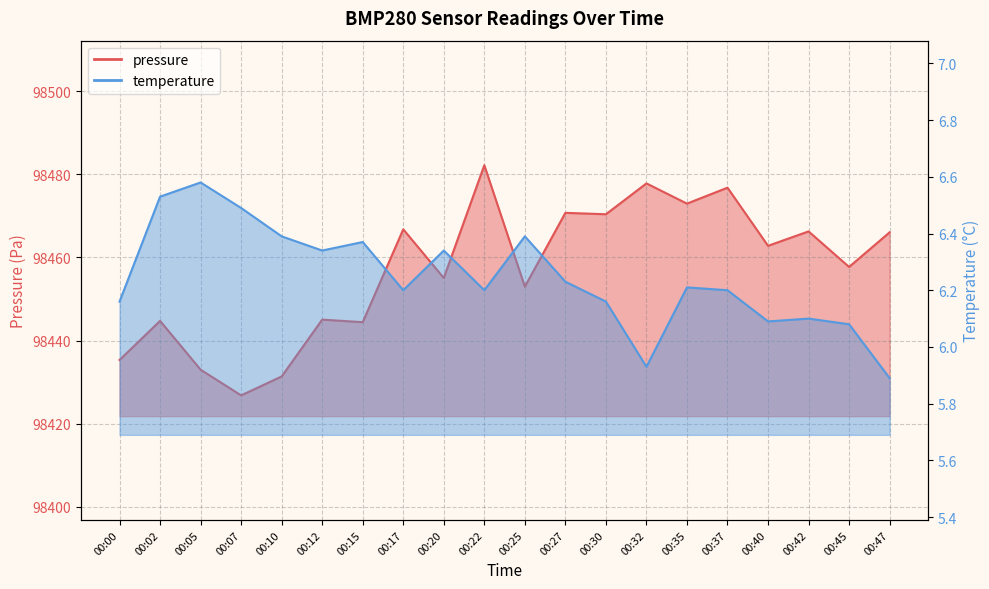

True or false: pressure and temperature intersect in this chart.

False